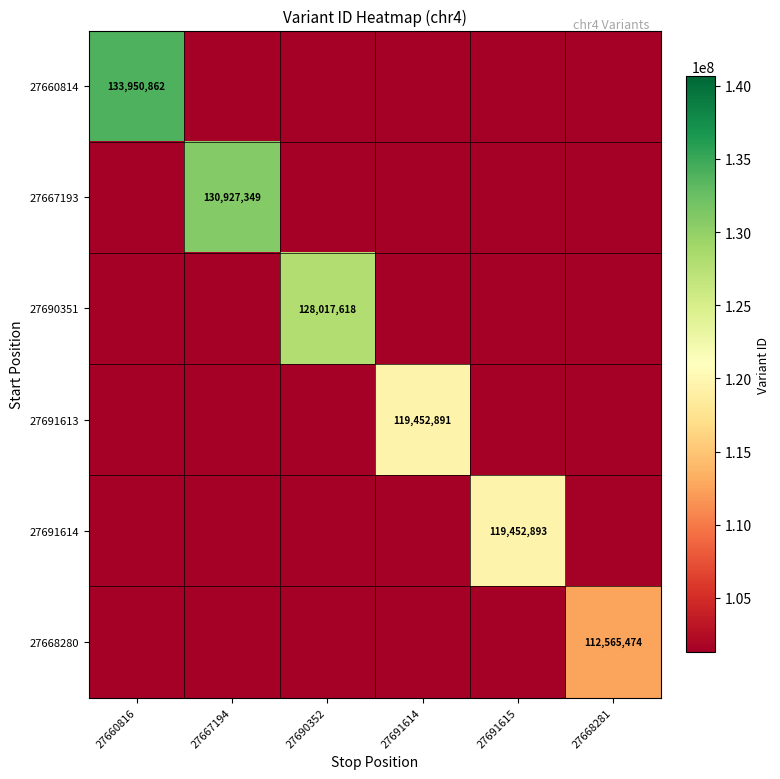

How many data points does each series have?

6